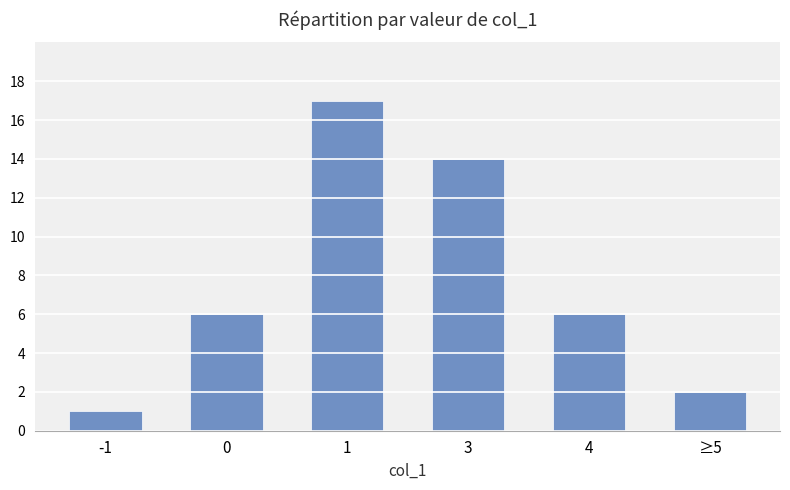

Reading left to right, extract all data points from this chart.

-1=1	0=6	1=17	3=14	4=6	≥5=2